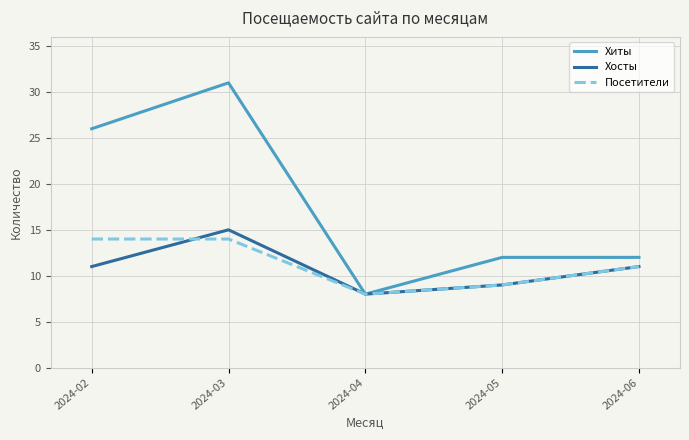

True or false: Посетители has more than 2 interior local peaks.

False